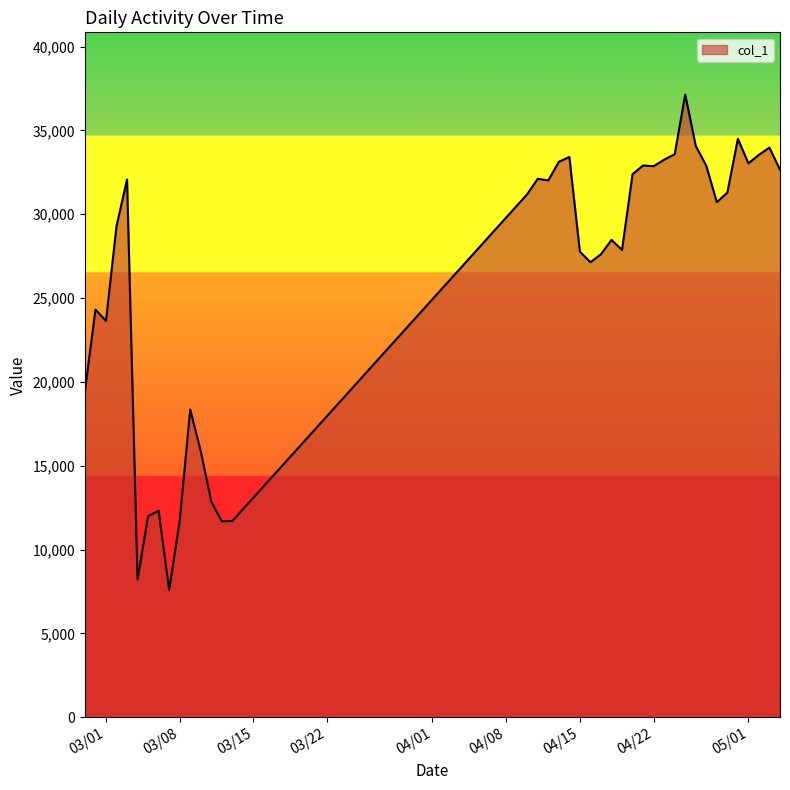

What is the smallest value displayed?

7593